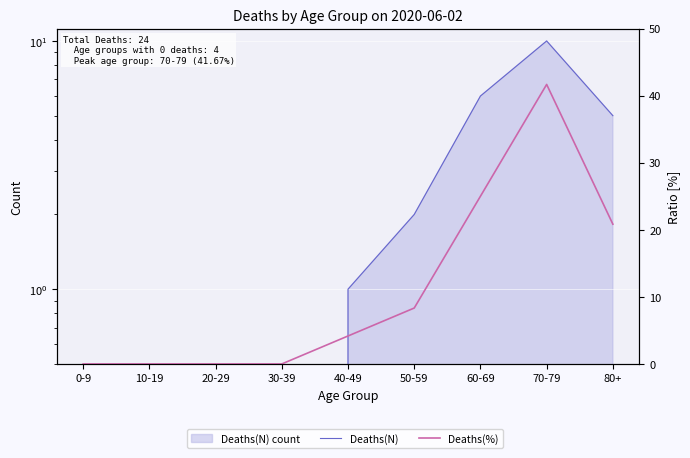

Is it true that Deaths(N) equals 16.1 at 70-79?

False